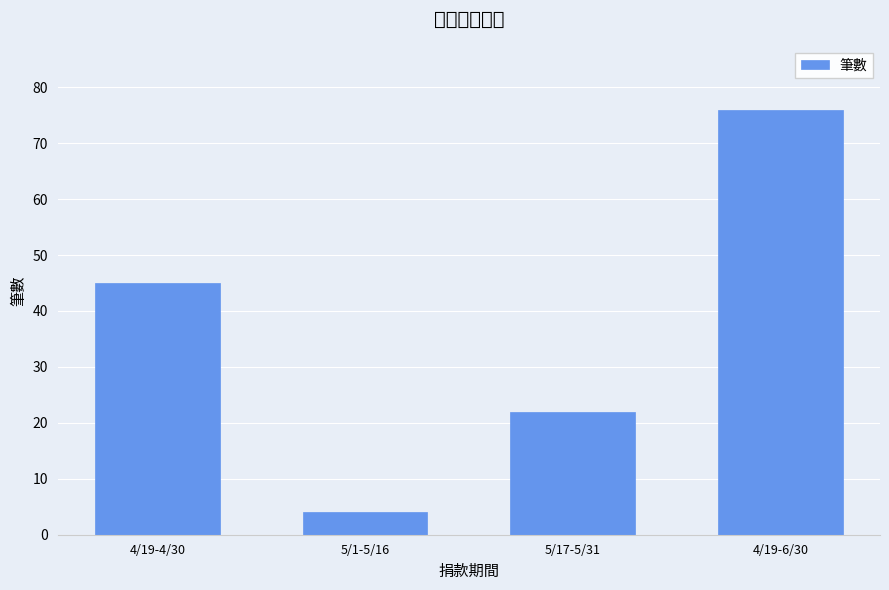

How many data points does each series have?

4